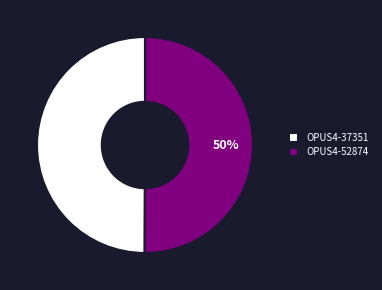

True or false: OPUS4-52874 accounts for 65% of the total.

False